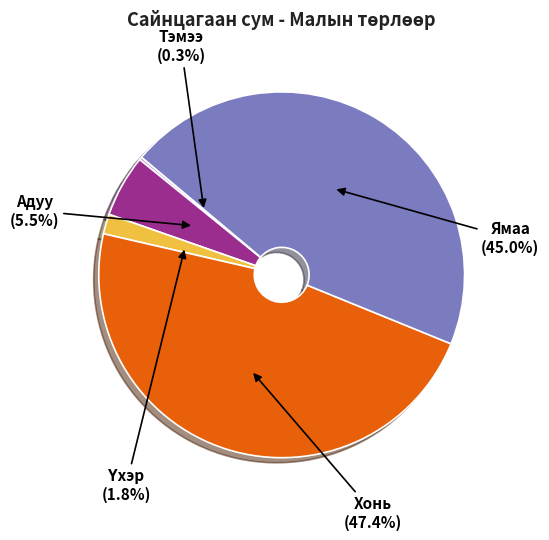

What is the largest slice in the pie chart?

Хонь